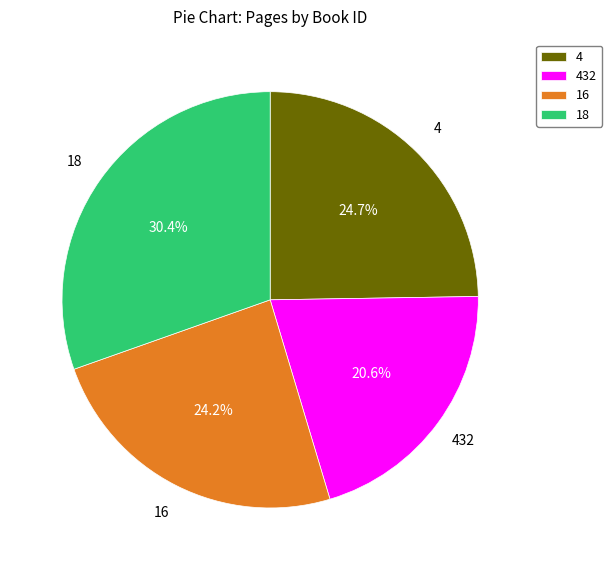

Rank the categories by value from highest to lowest.

18, 4, 16, 432